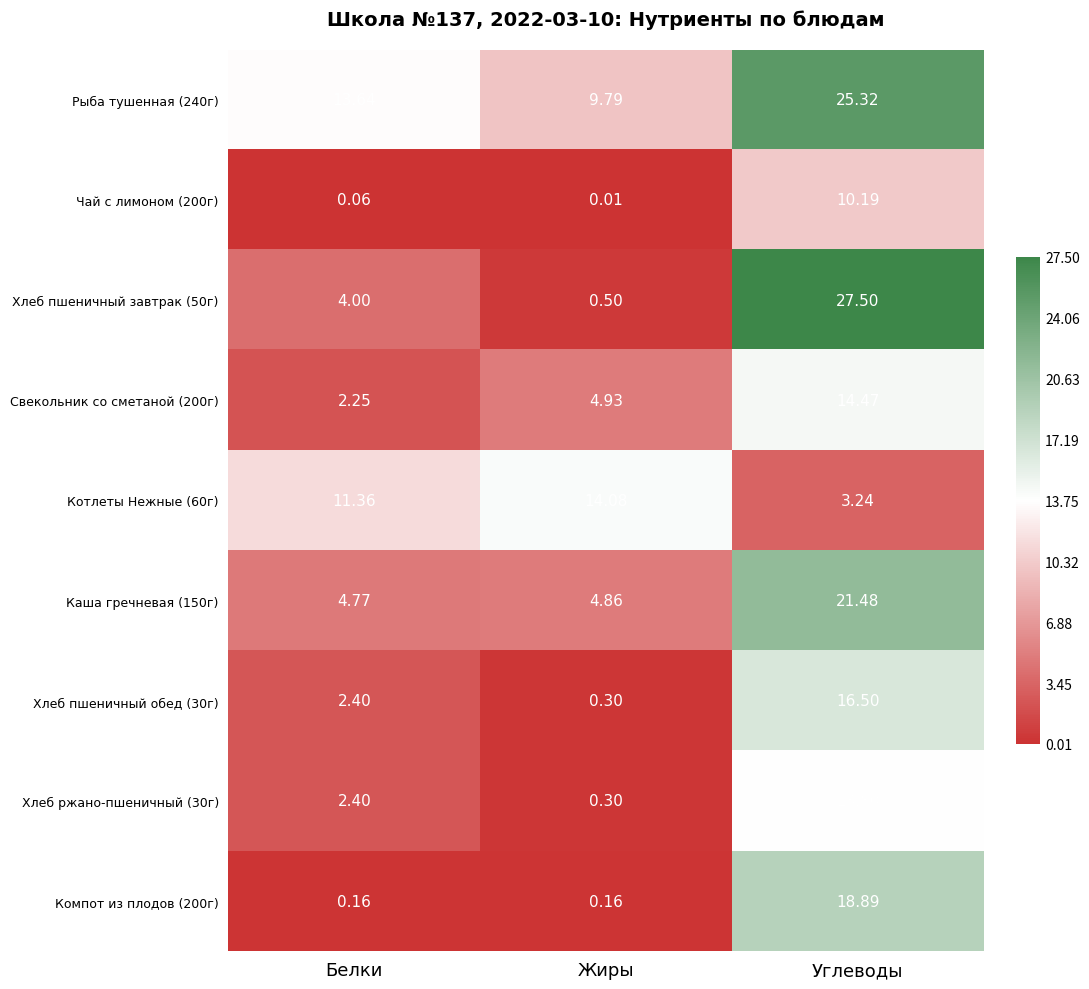

At which category does the chart reach its peak across all series?

Углеводы